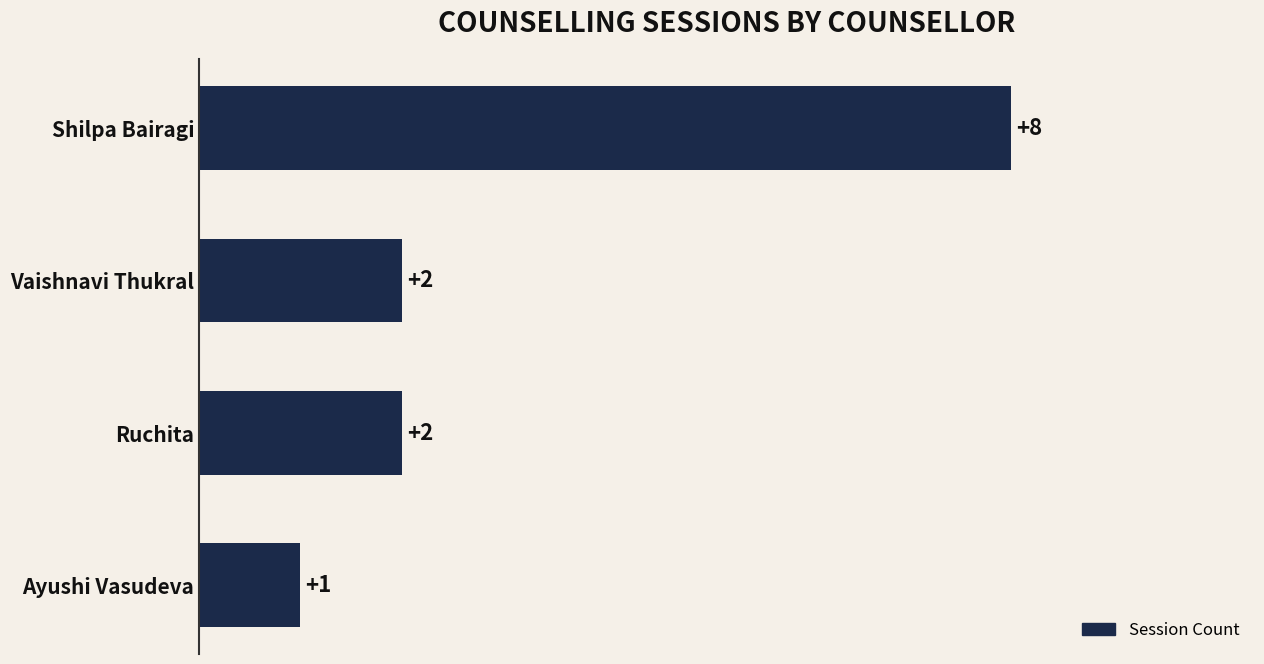

Are the bars grouped side by side (vs. stacked)?

No